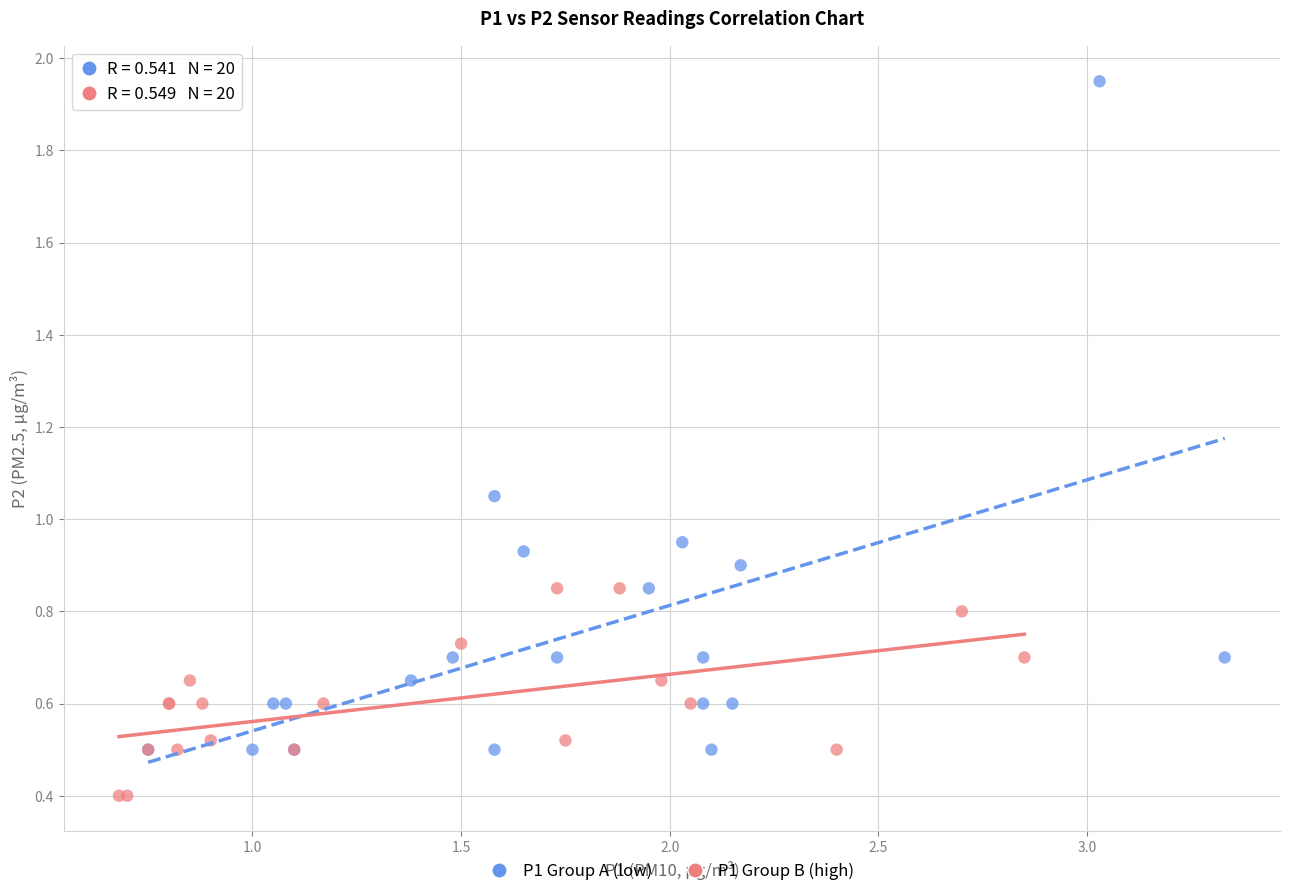

Which series has the widest spread of Y values?

P1 Group A (low)